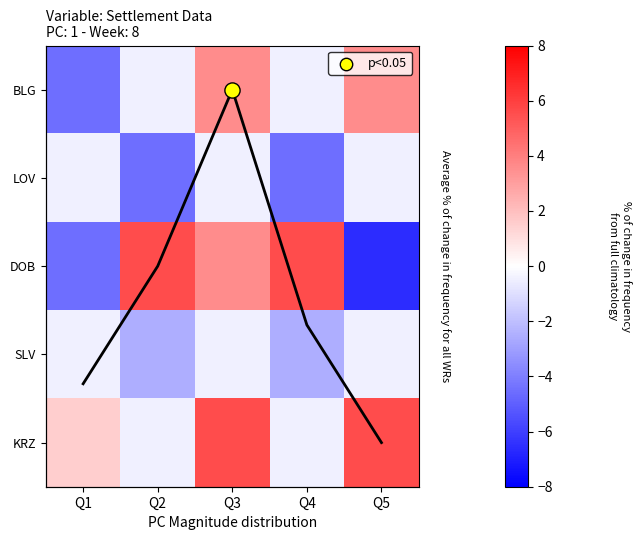

List the labels in order of LOV value, largest first.

Q1, Q3, Q5, Q2, Q4